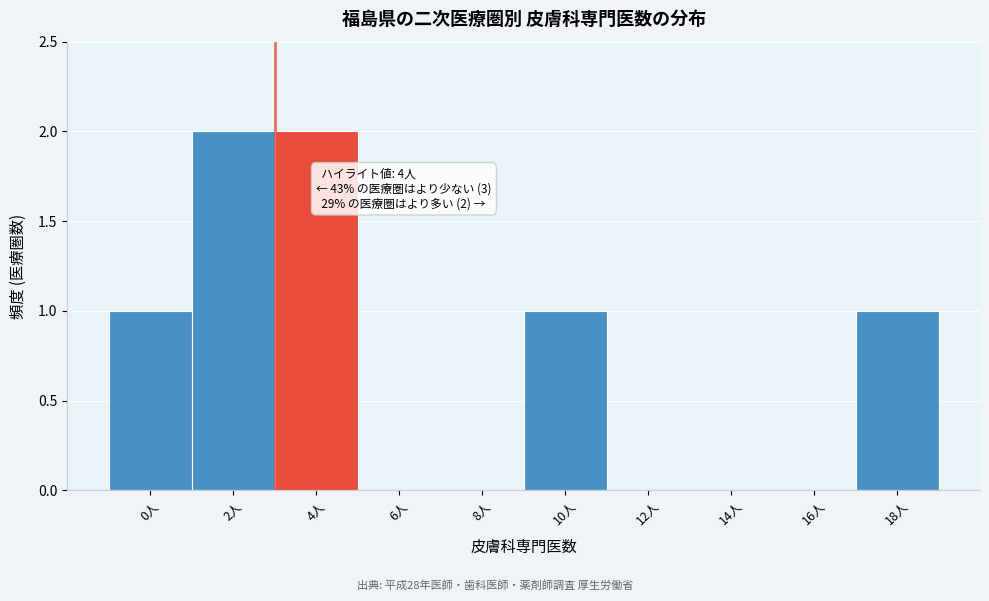

Reading left to right, list all the values displayed in this chart.

0人=1	2人=2	4人=2	6人=0	8人=0	10人=1	12人=0	14人=0	16人=0	18人=1